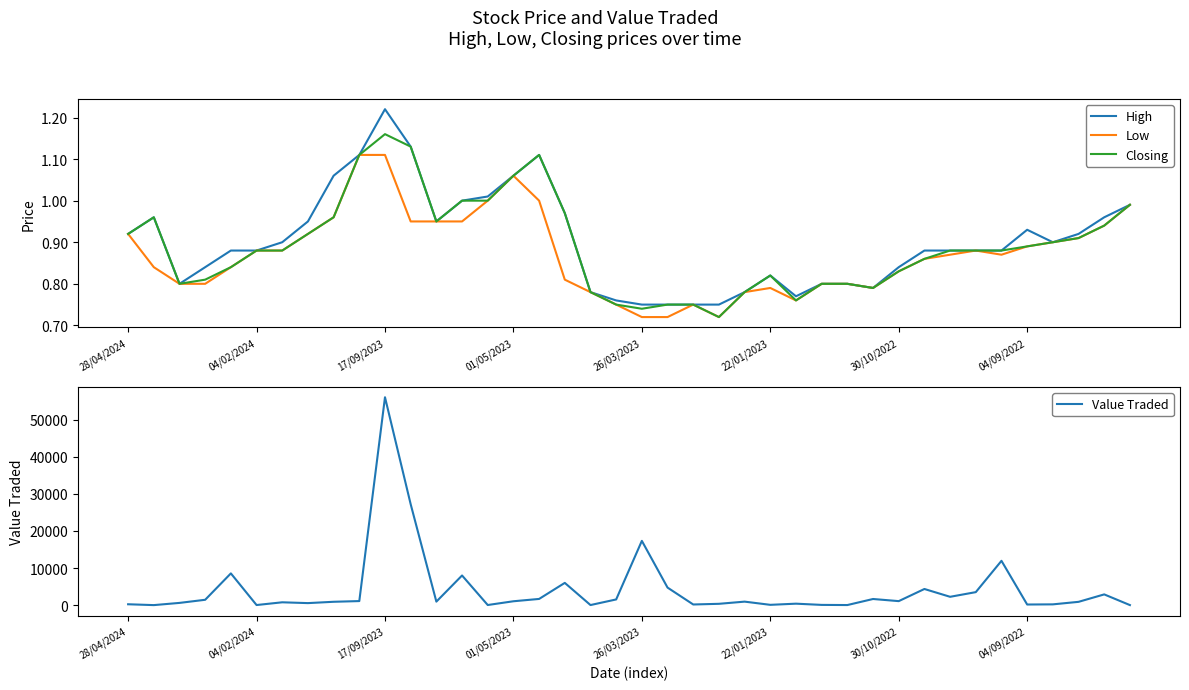

What is the lowest value of the High series?

0.8